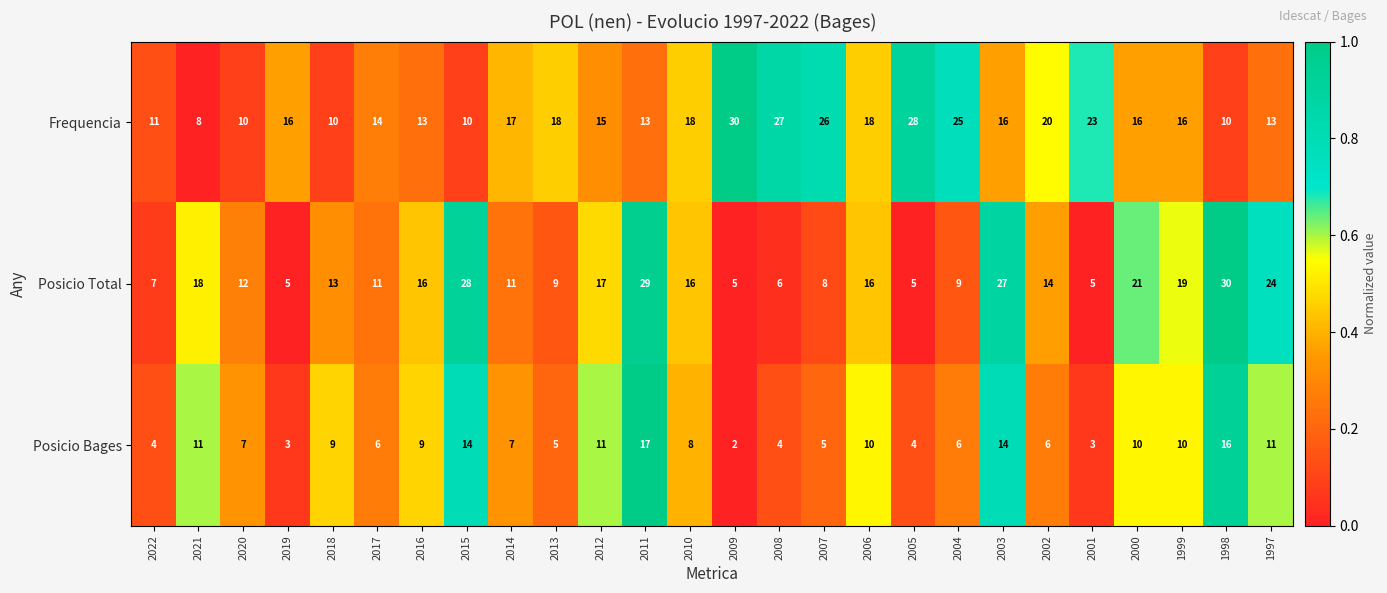

True or false: Posicio Total has a value of 12 at 1999.

False